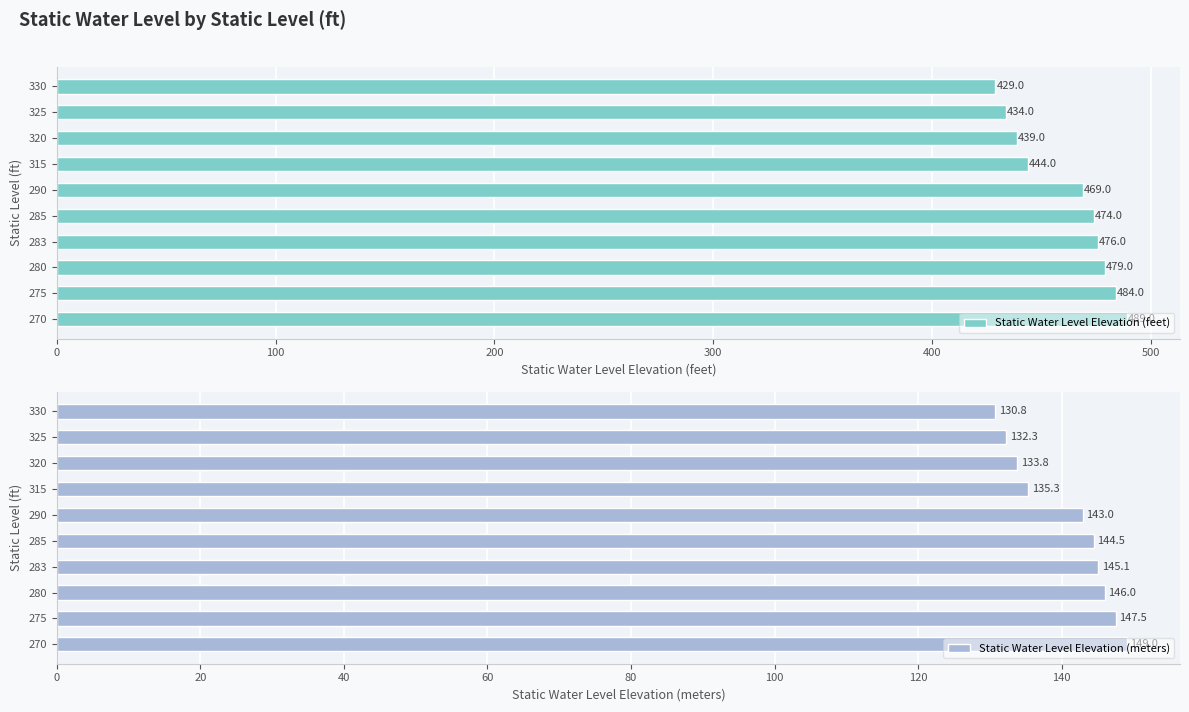

Does the chart contain stacked bars?

No